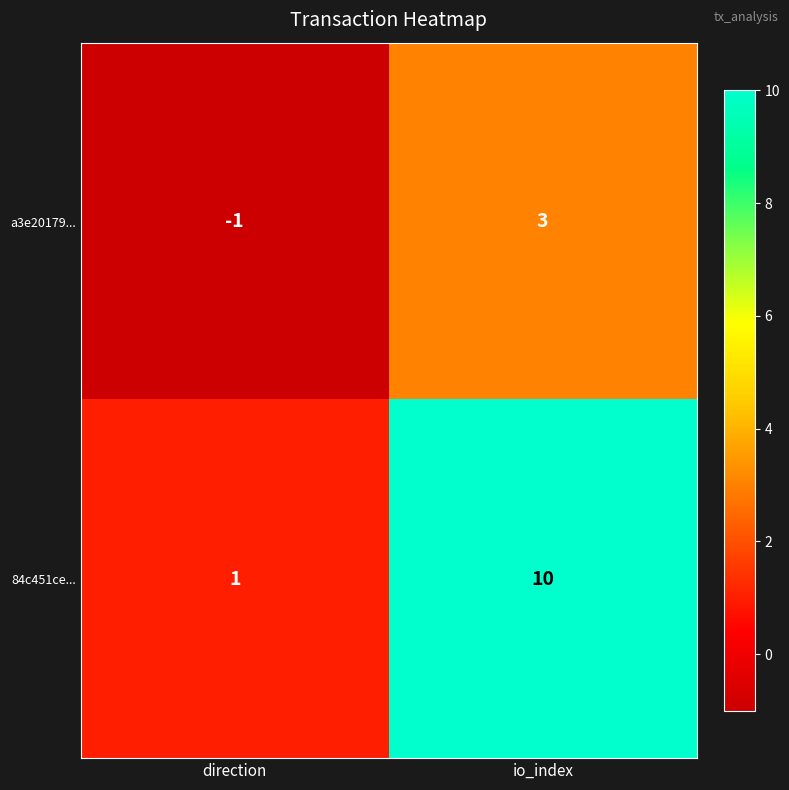

Count the number of categories in the chart.

2